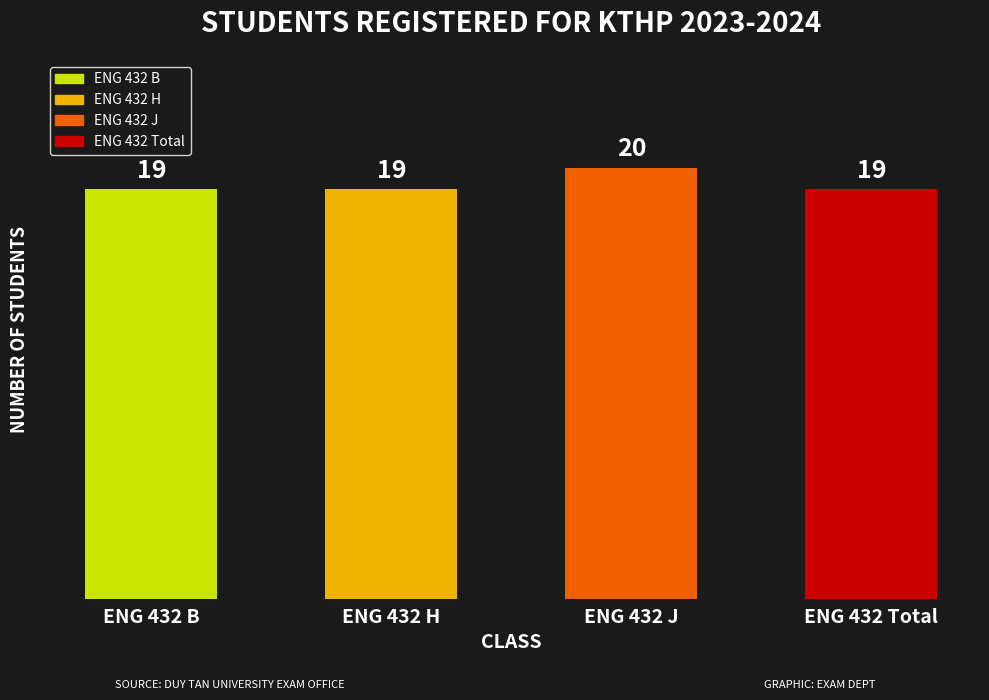

What is the label of the 4th bar from the right?

ENG 432 B